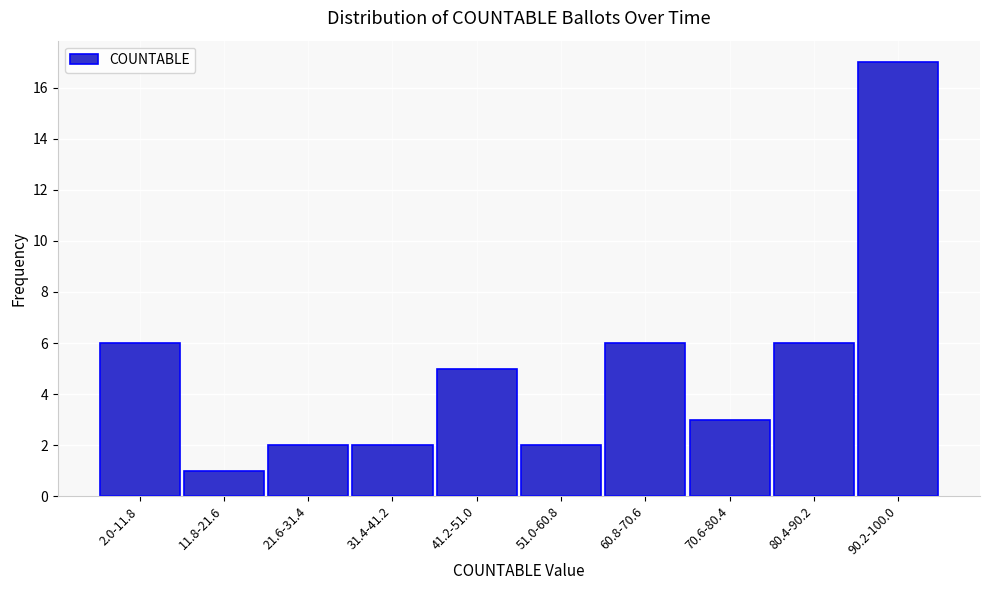

Reading right to left, transcribe all the data shown in this chart.

17	6	3	6	2	5	2	2	1	6